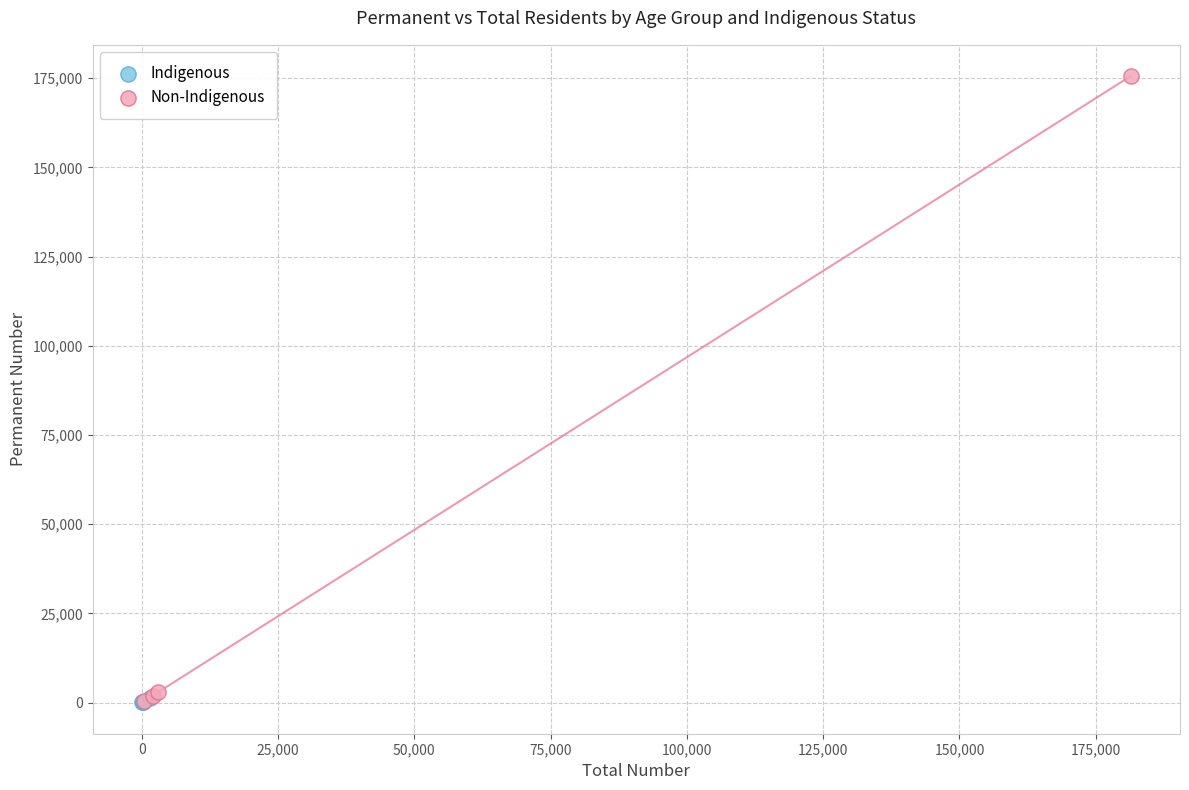

Which series contains the highest Y value?

Non-Indigenous